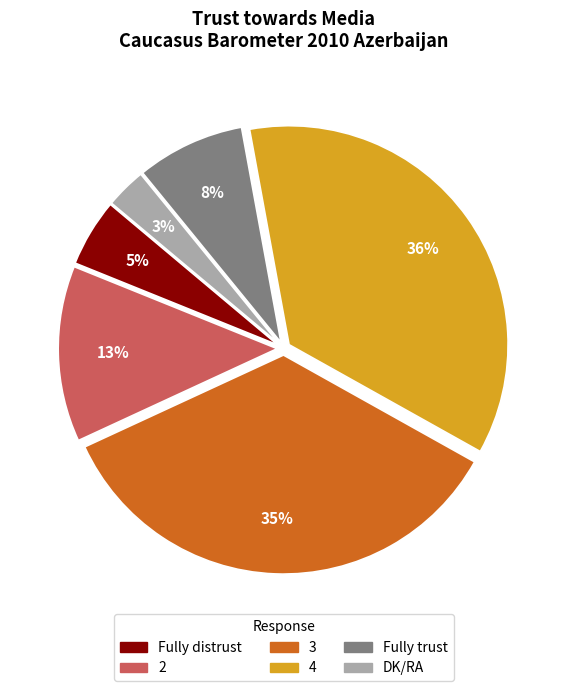

Count the number of slices in the pie.

6